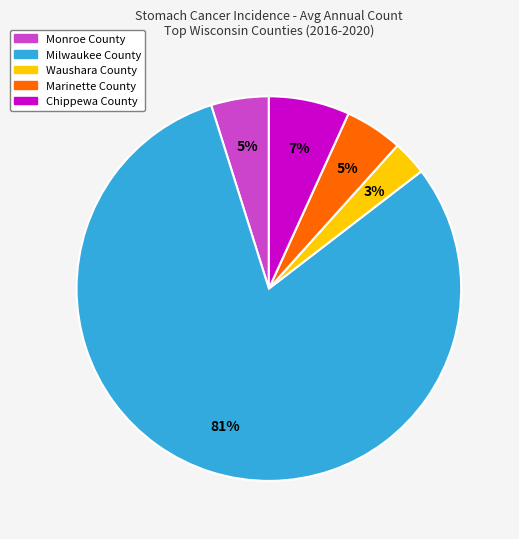

Does any single category account for the majority?

Yes